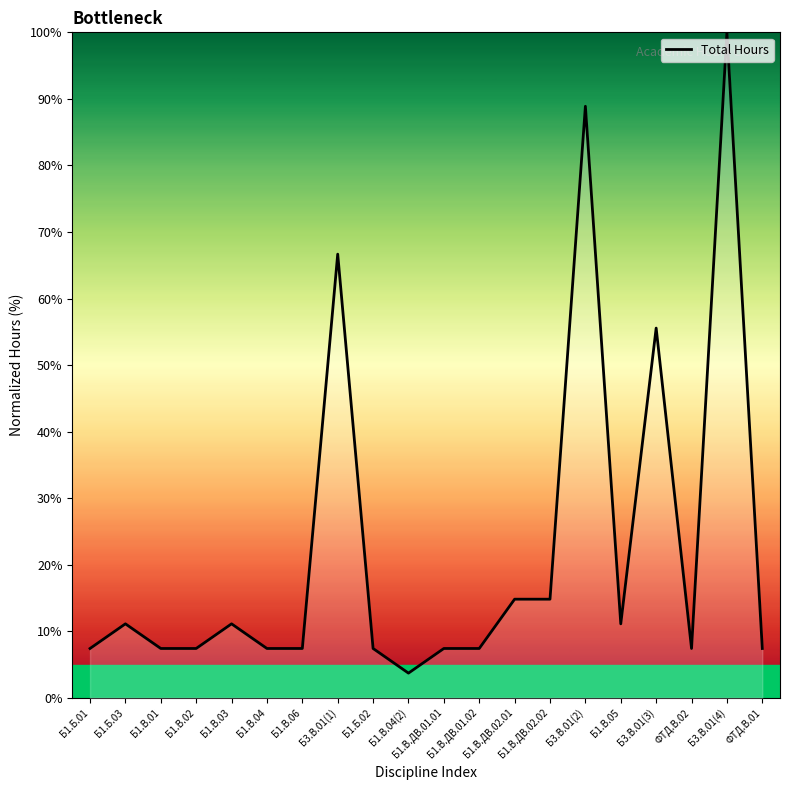

What is the greatest value displayed?

100.0